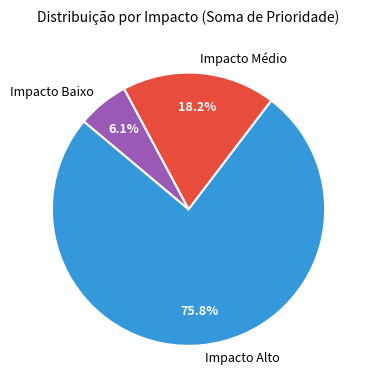

To the nearest percent, what portion does Impacto Médio represent?

18%